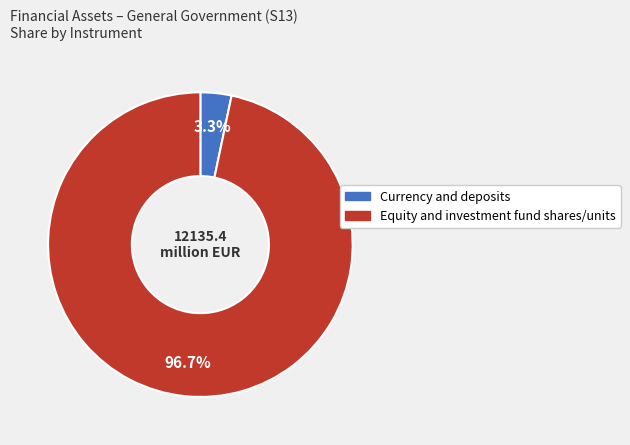

How many slices are in this pie chart?

2